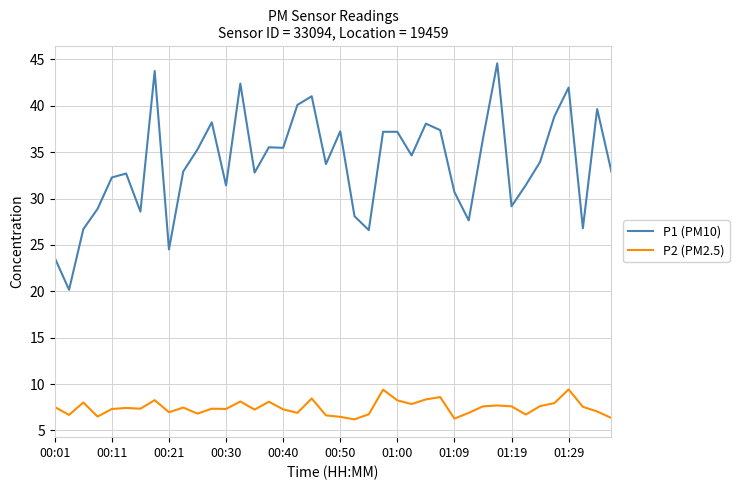

What is the lowest value of the P2 (PM2.5) series?

6.2